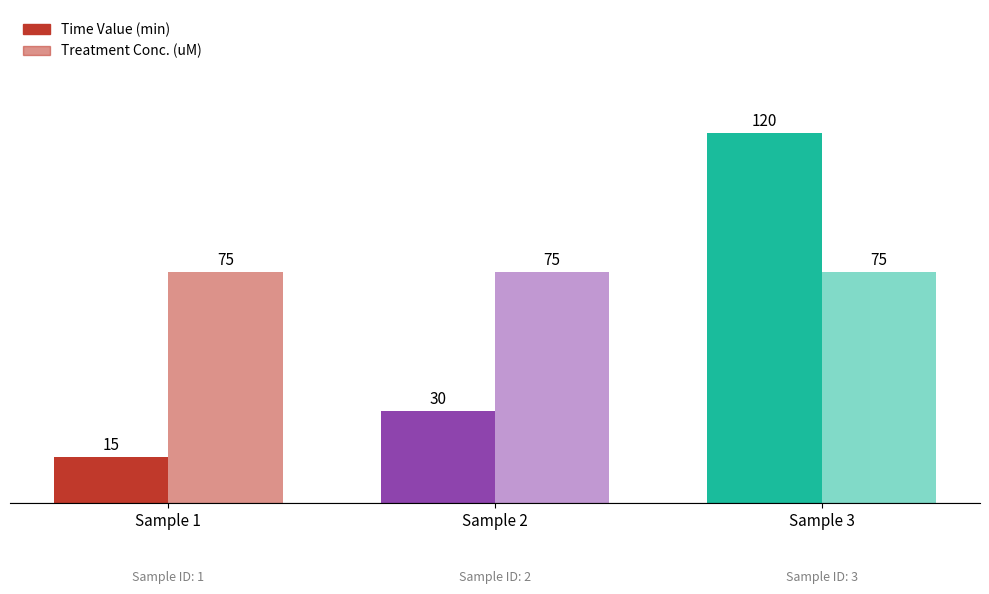

How many bars are there in each group?

2